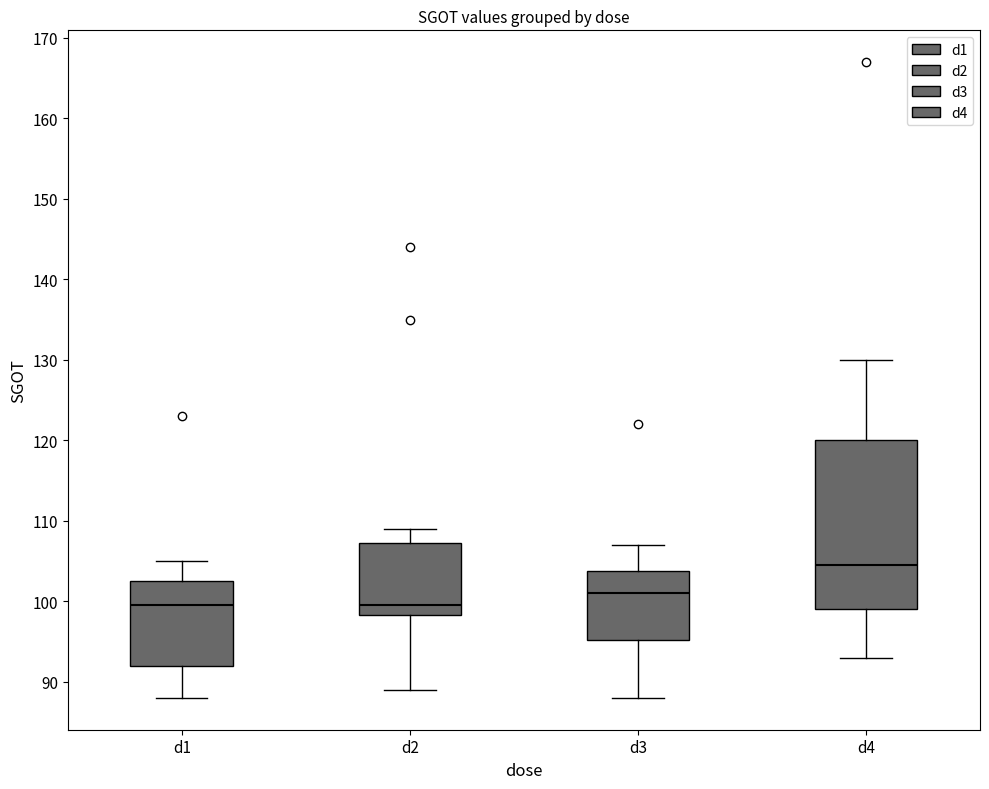

Reading left to right, read every box against the y-axis: the position of its median line, the range the box covers, and the ends of its whiskers. The values are not printed on the chart, so give them approximately, as read against the axis.

d1: median 100, box 92 to 103, whiskers 88 to 105
d2: median 100, box 98 to 107, whiskers 89 to 109
d3: median 101, box 95 to 104, whiskers 88 to 107
d4: median 105, box 99 to 120, whiskers 93 to 130